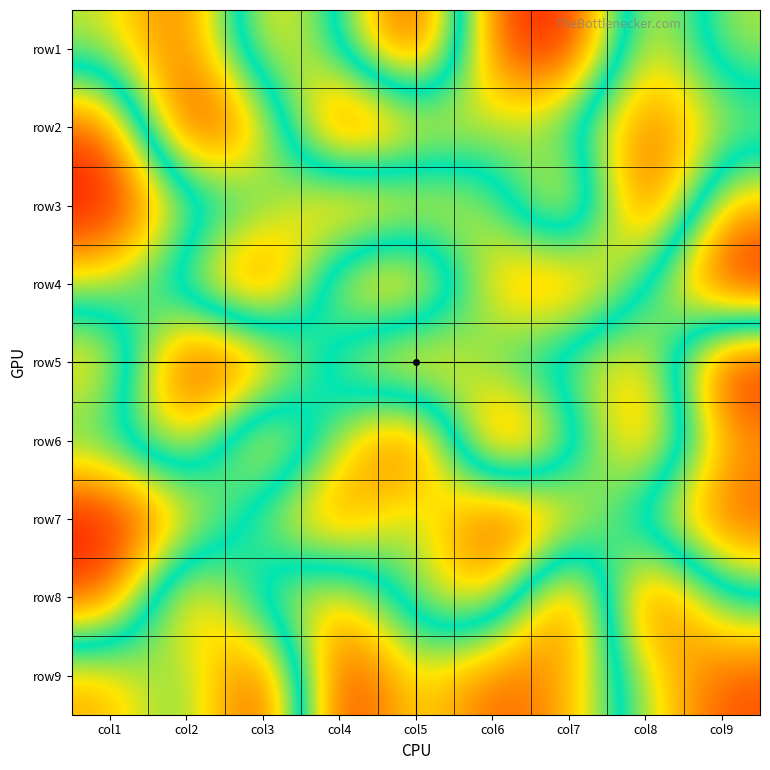

Which series changed the most between col2 and col5?

row5